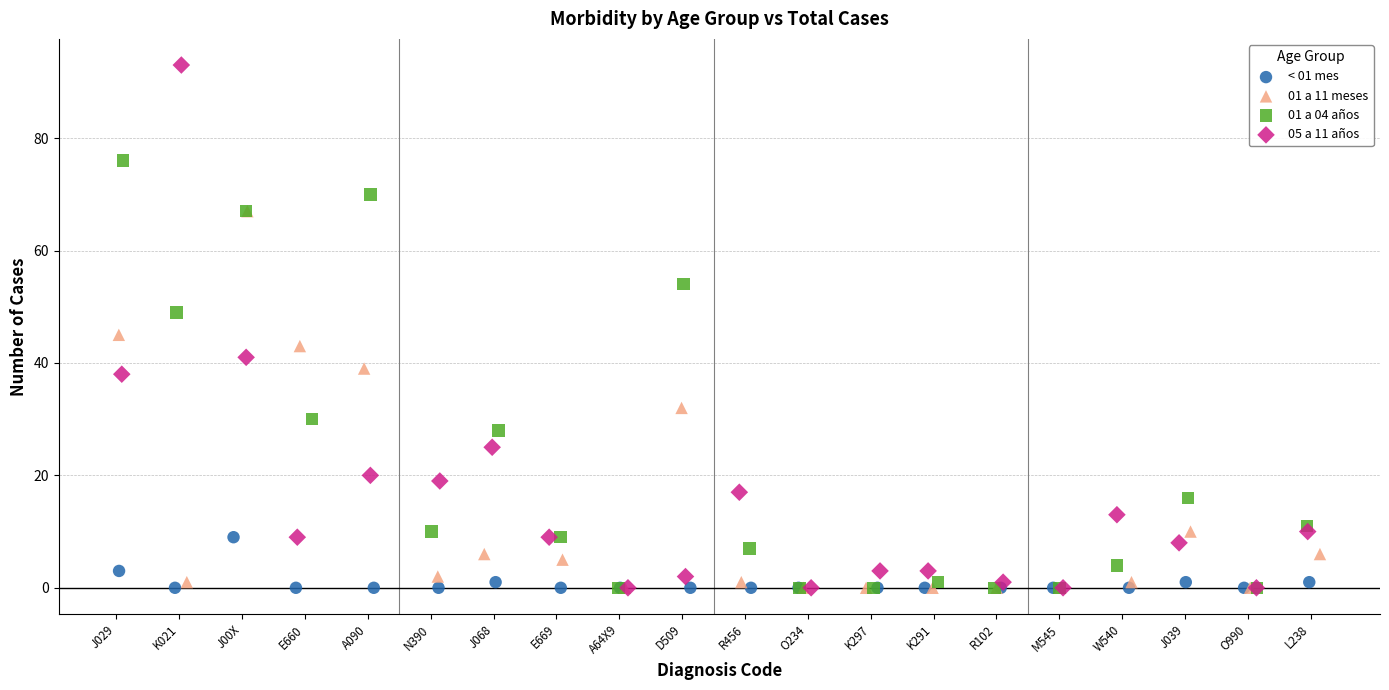

Which series contains the highest Y value?

05 a 11 años